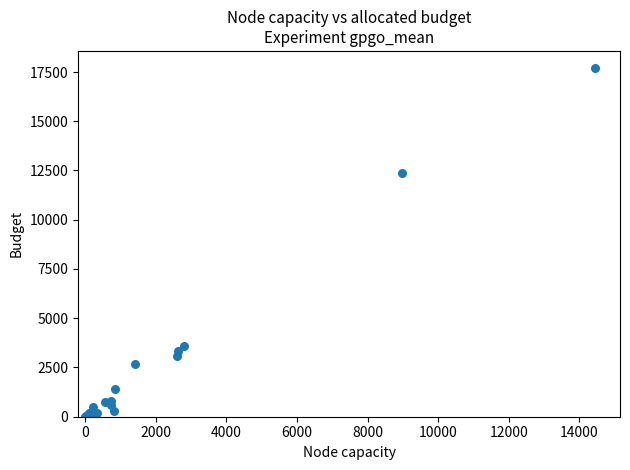

What Y value in the scatter plot is closest to 8843?

12355.4